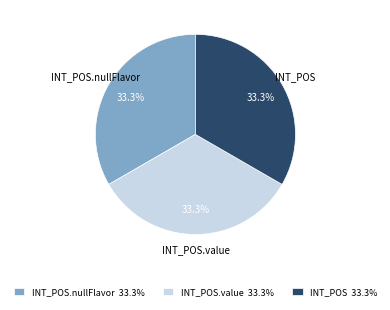

How much of the chart is everything except INT_POS?

66.7%